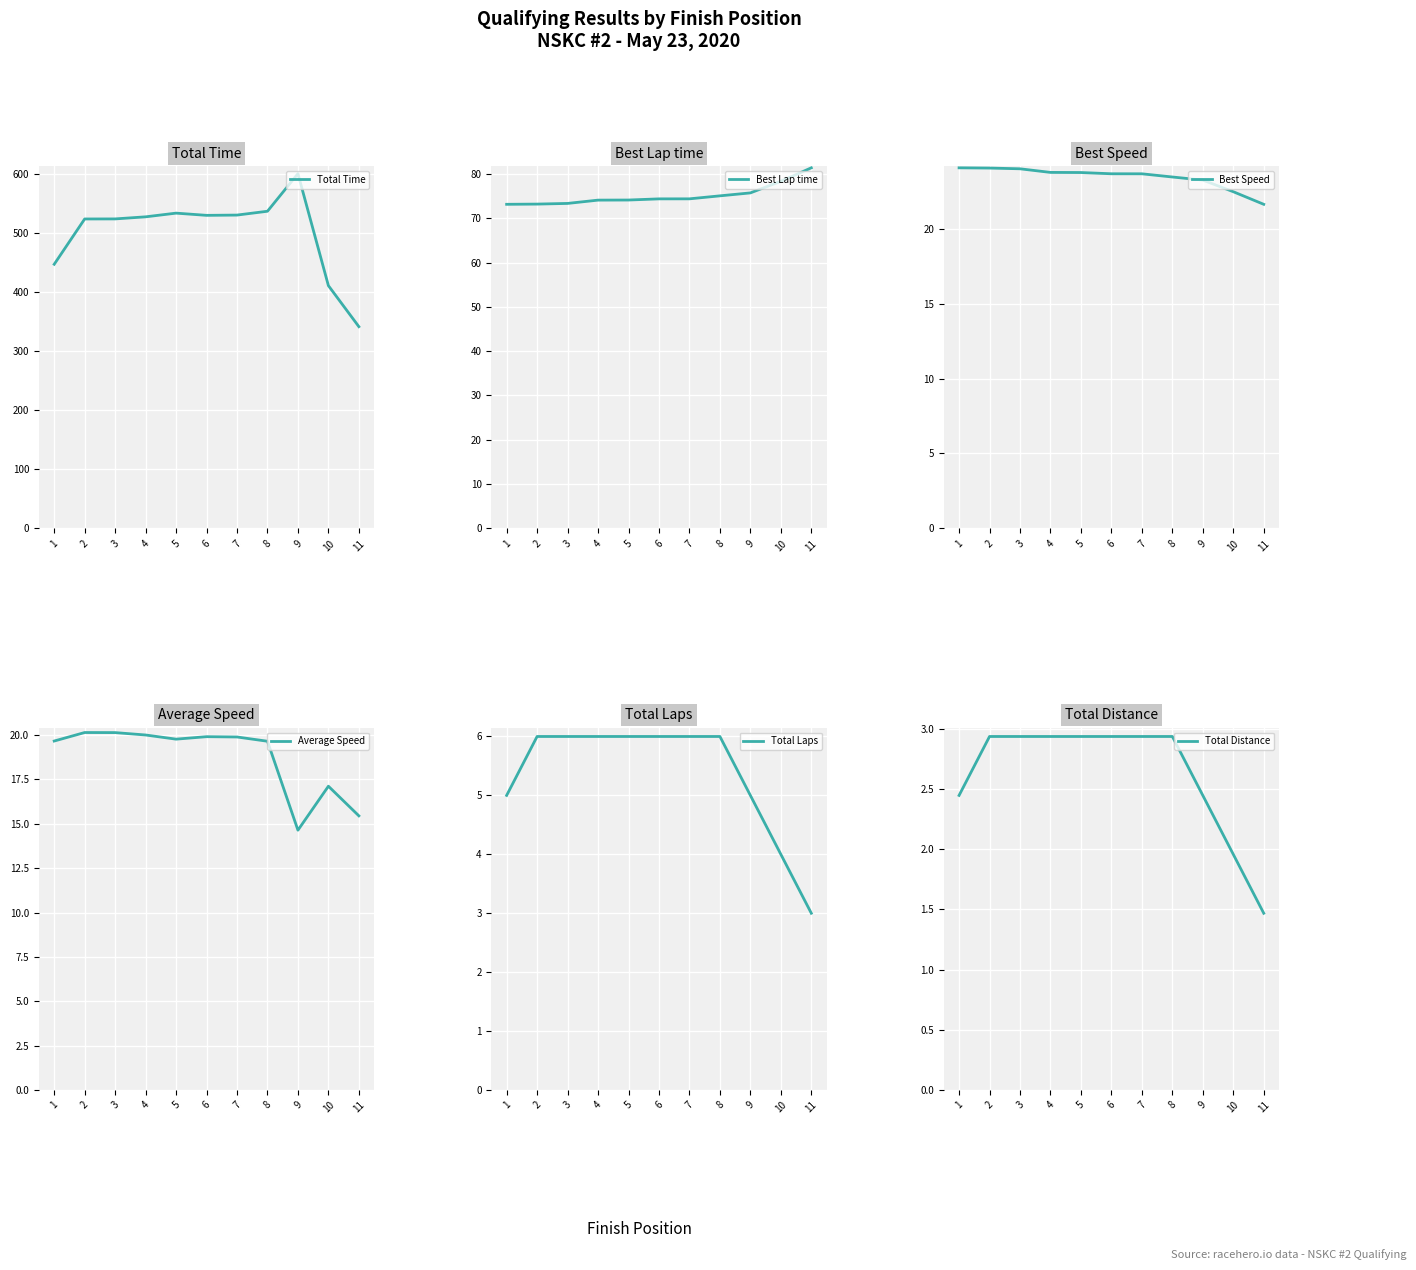

What is the minimum value for Best Lap time?

73.2